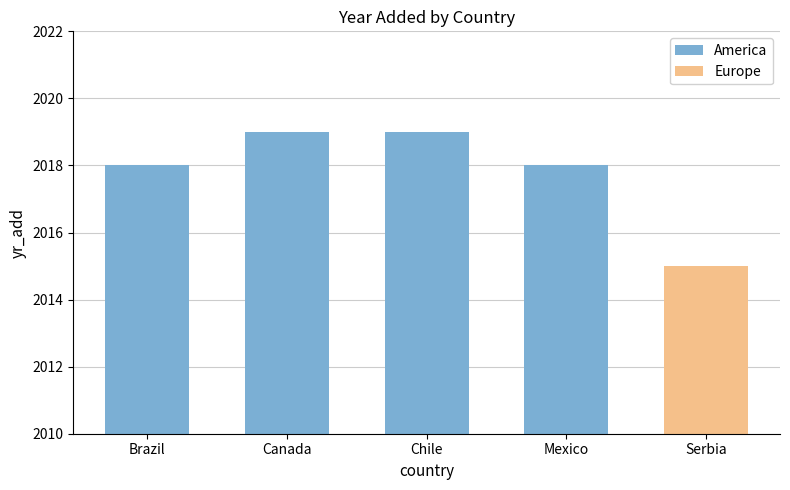

What is the sum of all America values?

8074